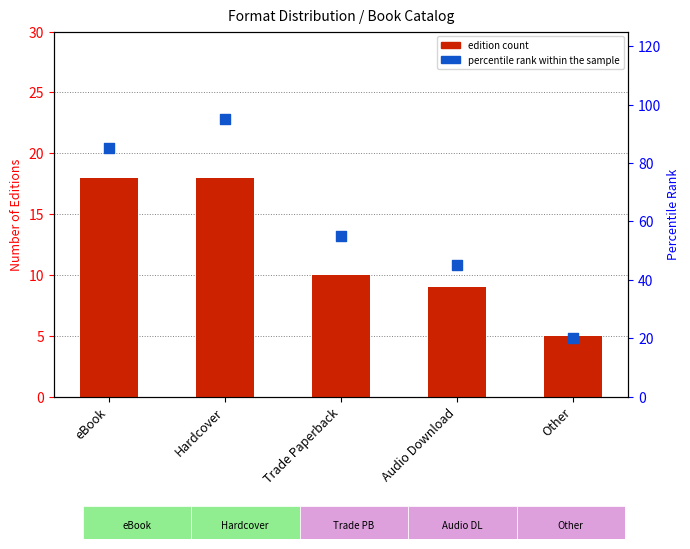

At which category is the sum across all series the highest?

Hardcover